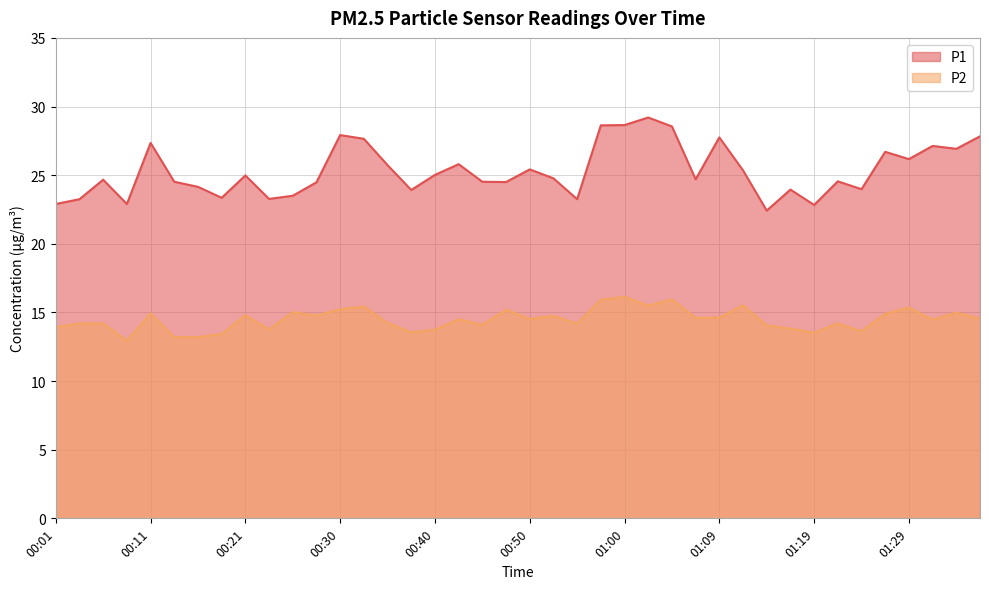

At which category is the sum across all series the highest?

01:00